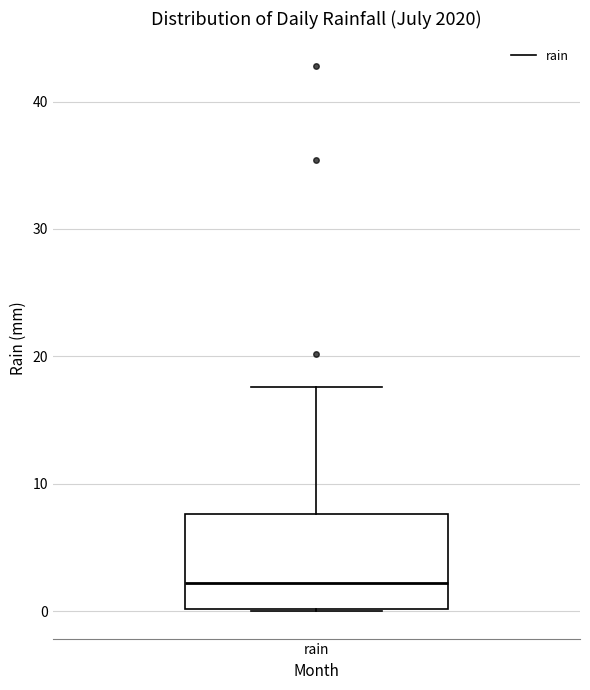

Where does the median line of the box for rain sit on the y-axis? The values are not printed on the chart, so give them approximately, as read against the axis.

2